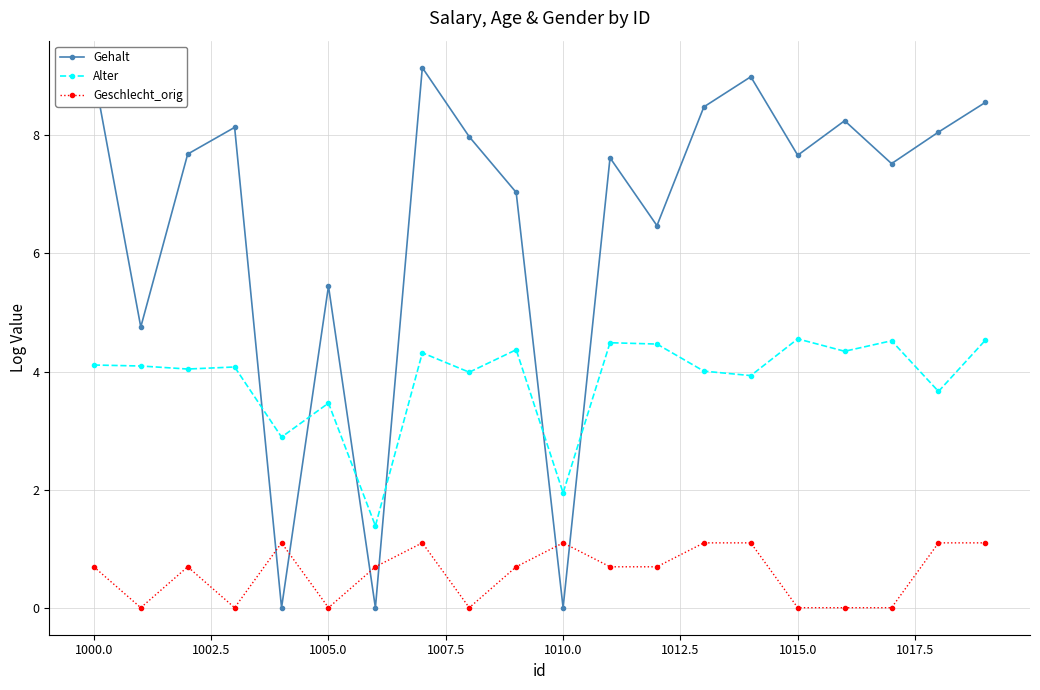

How many interior local valleys does the Gehalt series have?

7